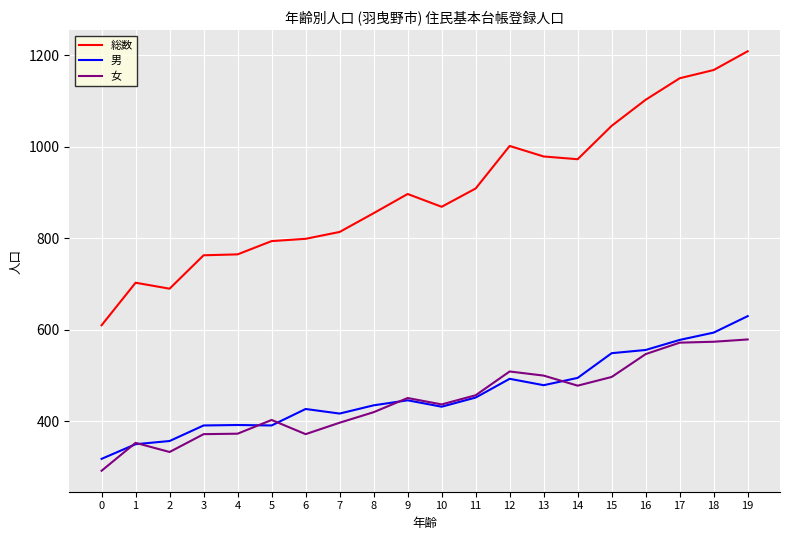

Does the chart display data point markers on the line(s)?

No